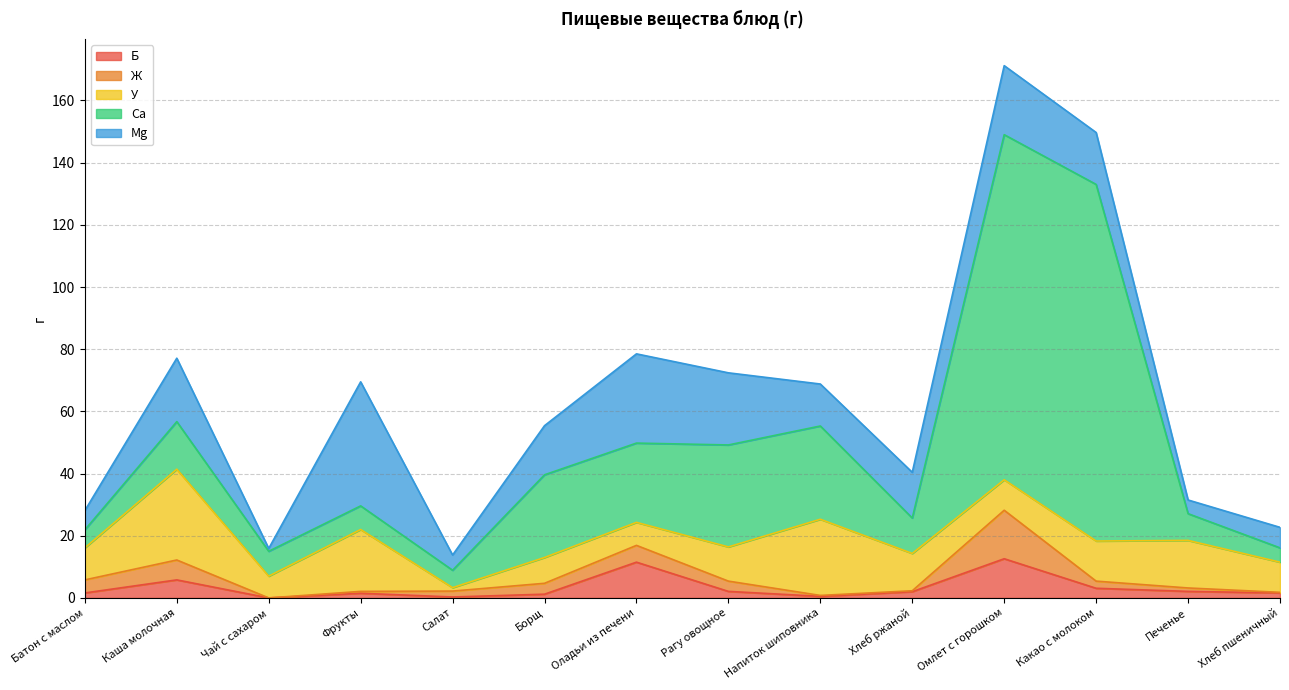

What is the maximum value shown in the chart?

114.7